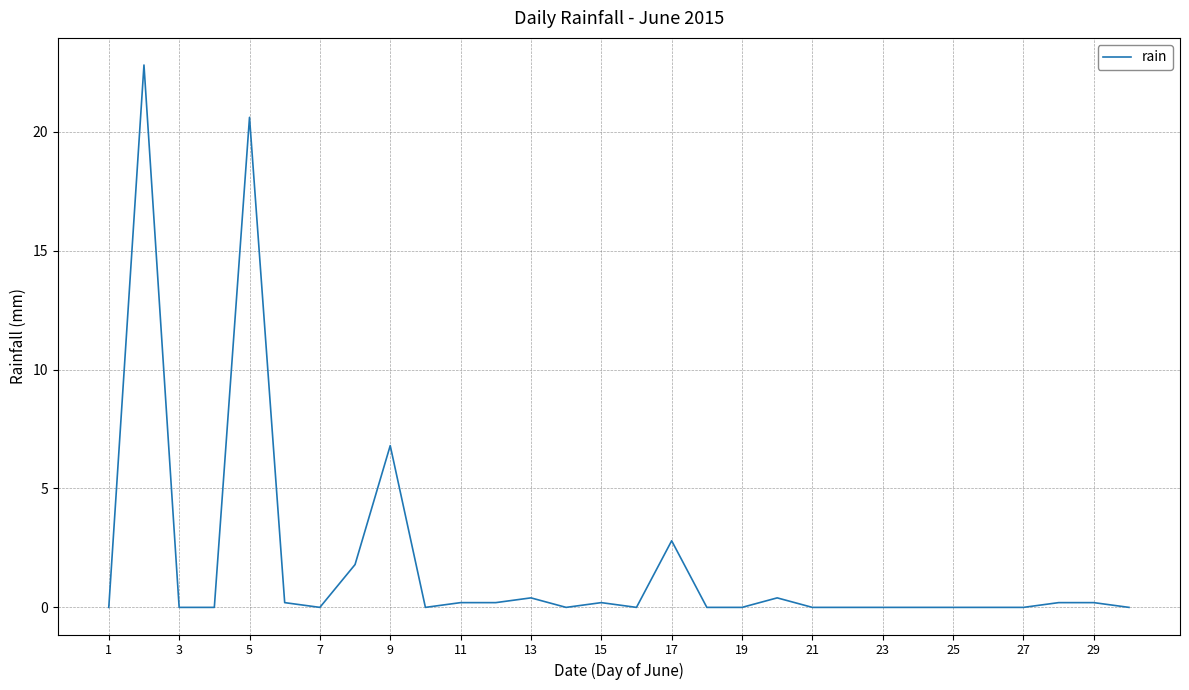

Reading left to right, what are all the values shown in this chart?

0.0	22.8	0.0	0.0	20.6	0.2	0.0	1.8	6.8	0.0	0.2	0.2	0.4	0.0	0.2	0.0	2.8	0.0	0.0	0.4	0.0	0.0	0.0	0.0	0.0	0.0	0.0	0.2	0.2	0.0